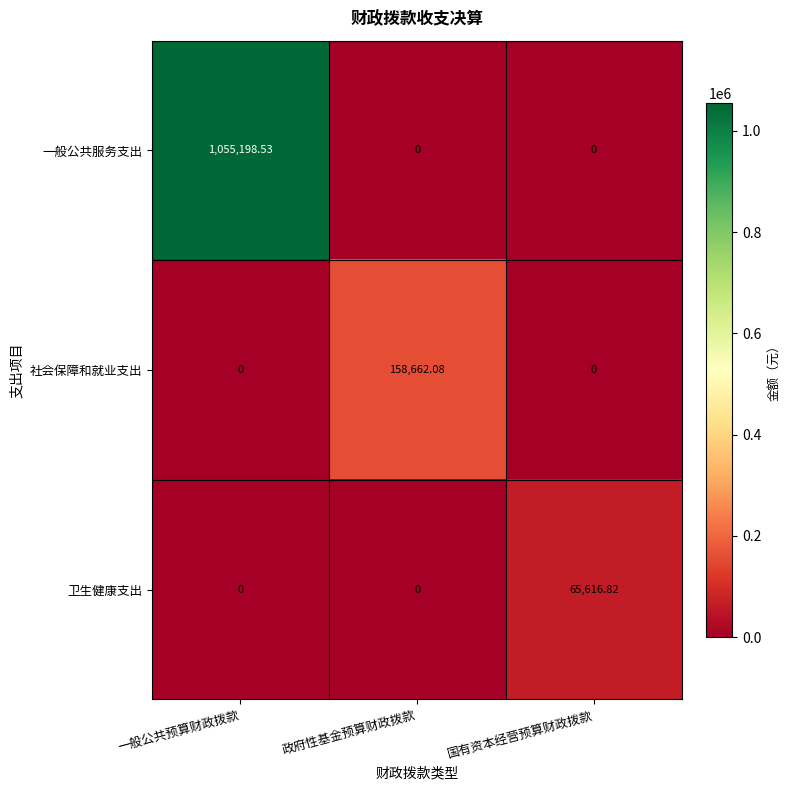

Between 一般公共预算财政拨款 and 政府性基金预算财政拨款, which series saw the biggest shift?

一般公共服务支出